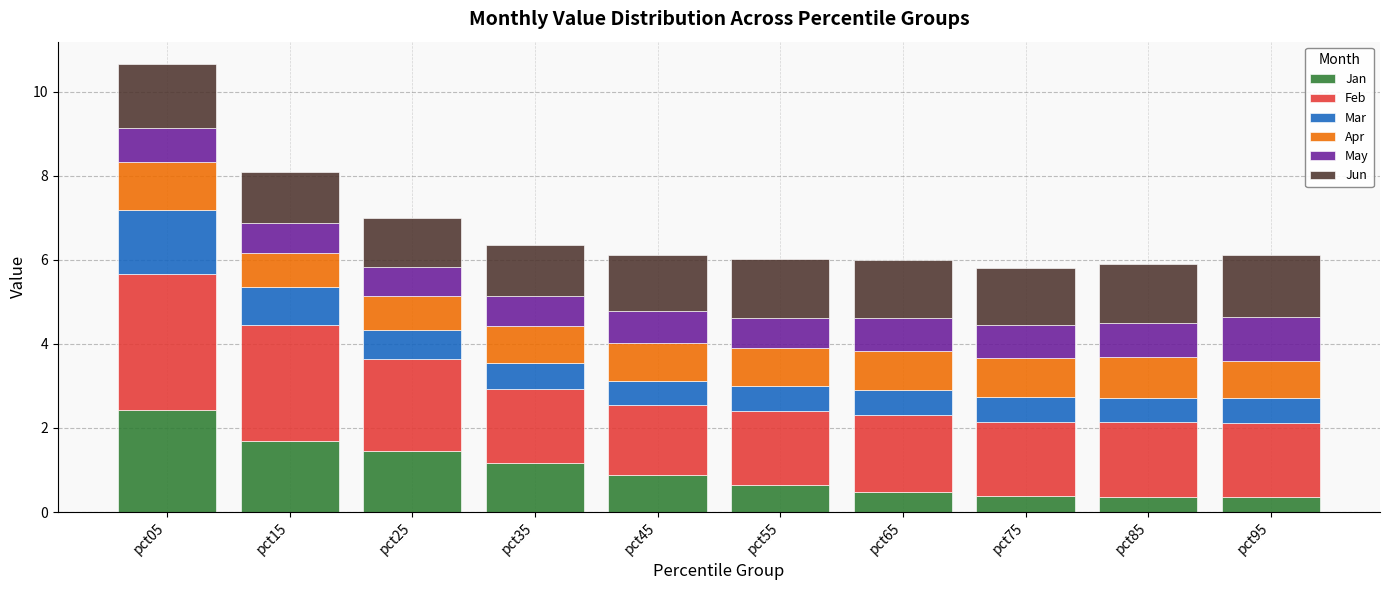

What is the difference between the maximum and minimum values in the Jan series?

2.1